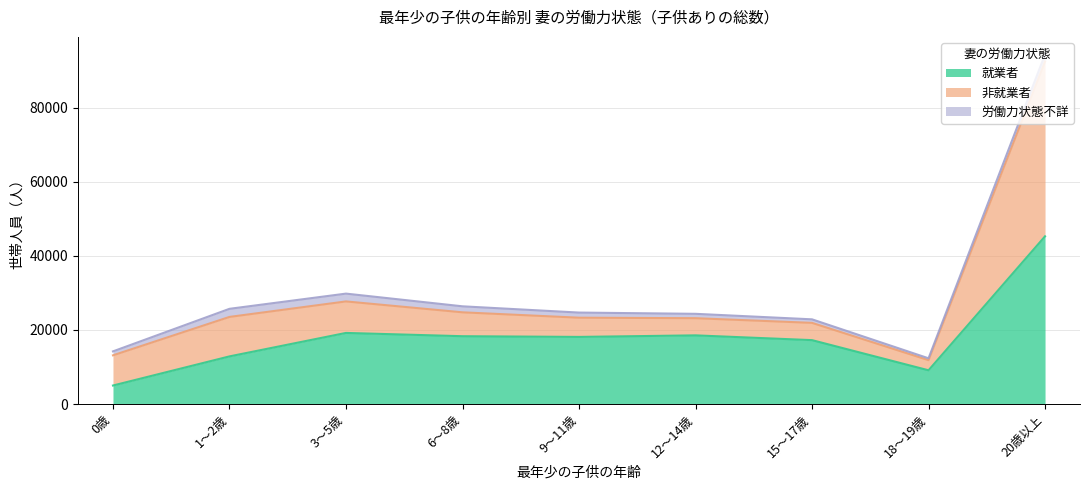

How many data points in 非就業者 are above 6443?

4